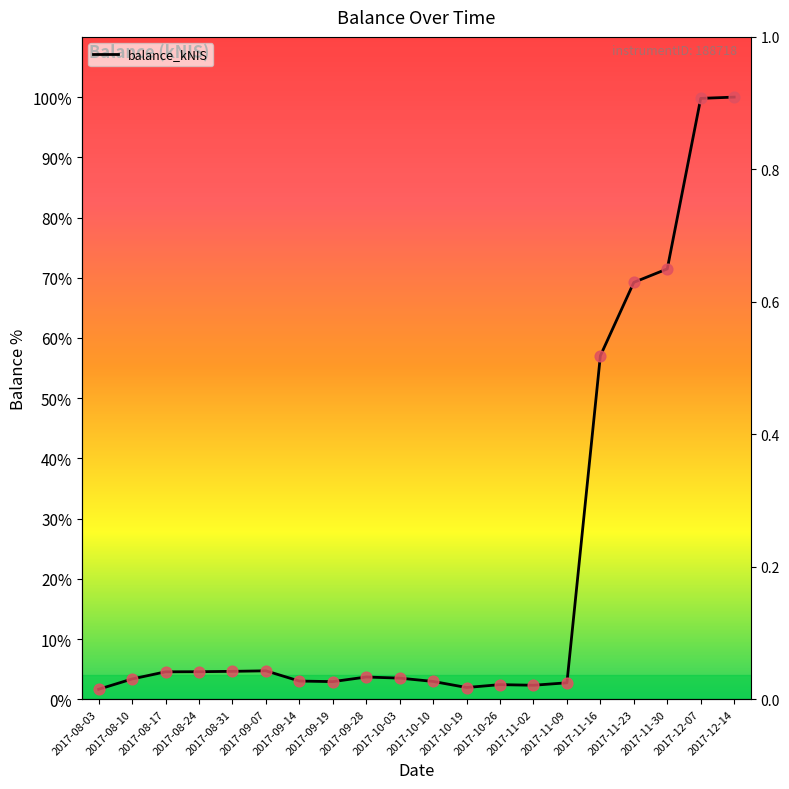

Which has a higher value, 2017-11-09 or 2017-11-23?

2017-11-23